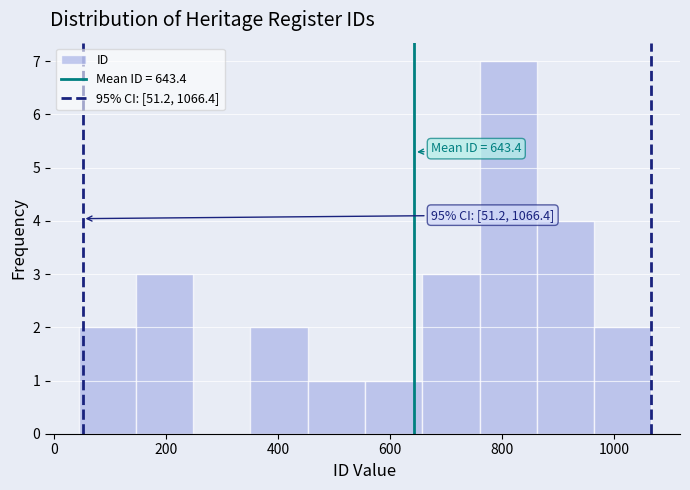

Over which range of the x-axis is the bar tallest?

760 to 860